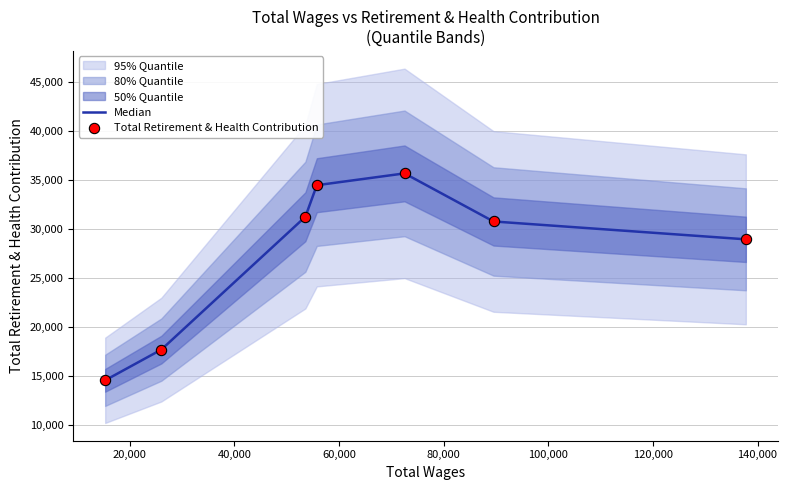

What is the minimum value for Median?

14526